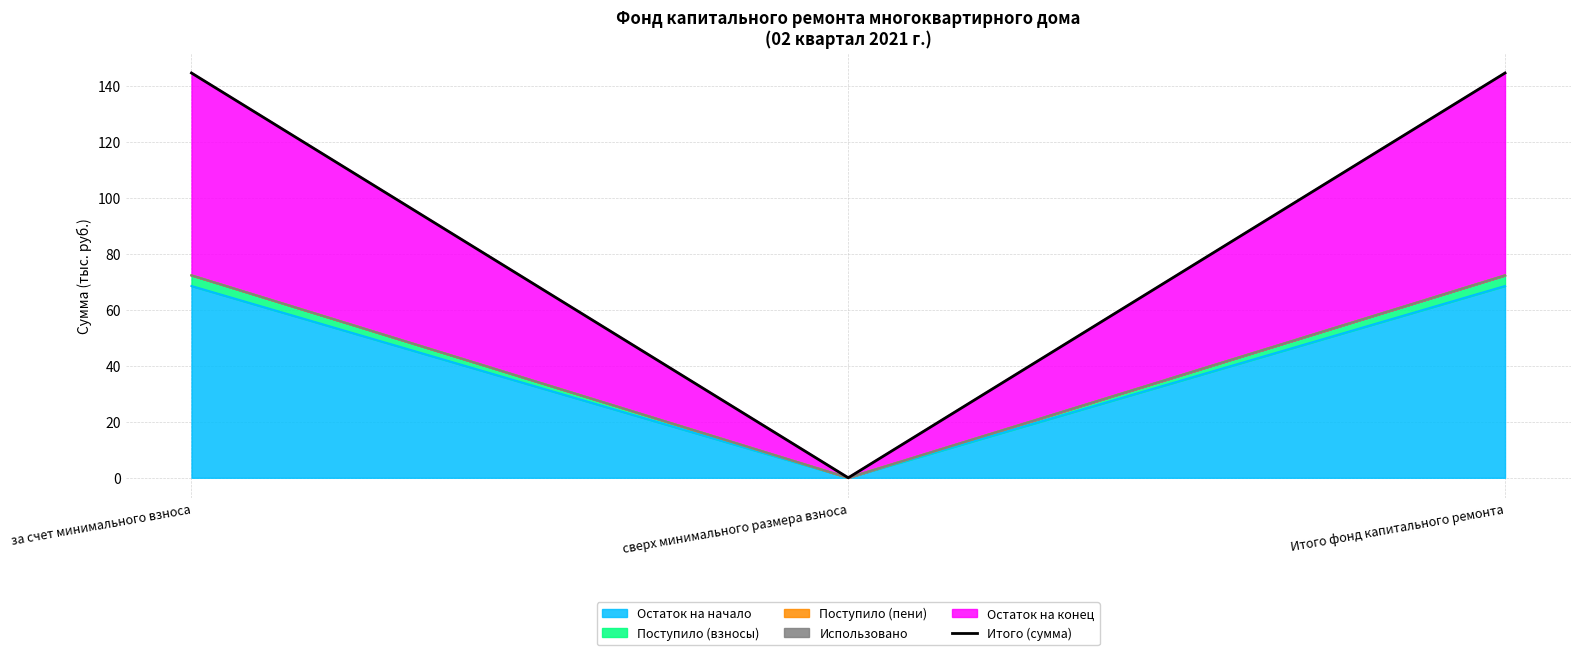

List the labels in order of value, smallest first.

сверх минимального размера взноса, за счет минимального взноса, Итого фонд капитального ремонта